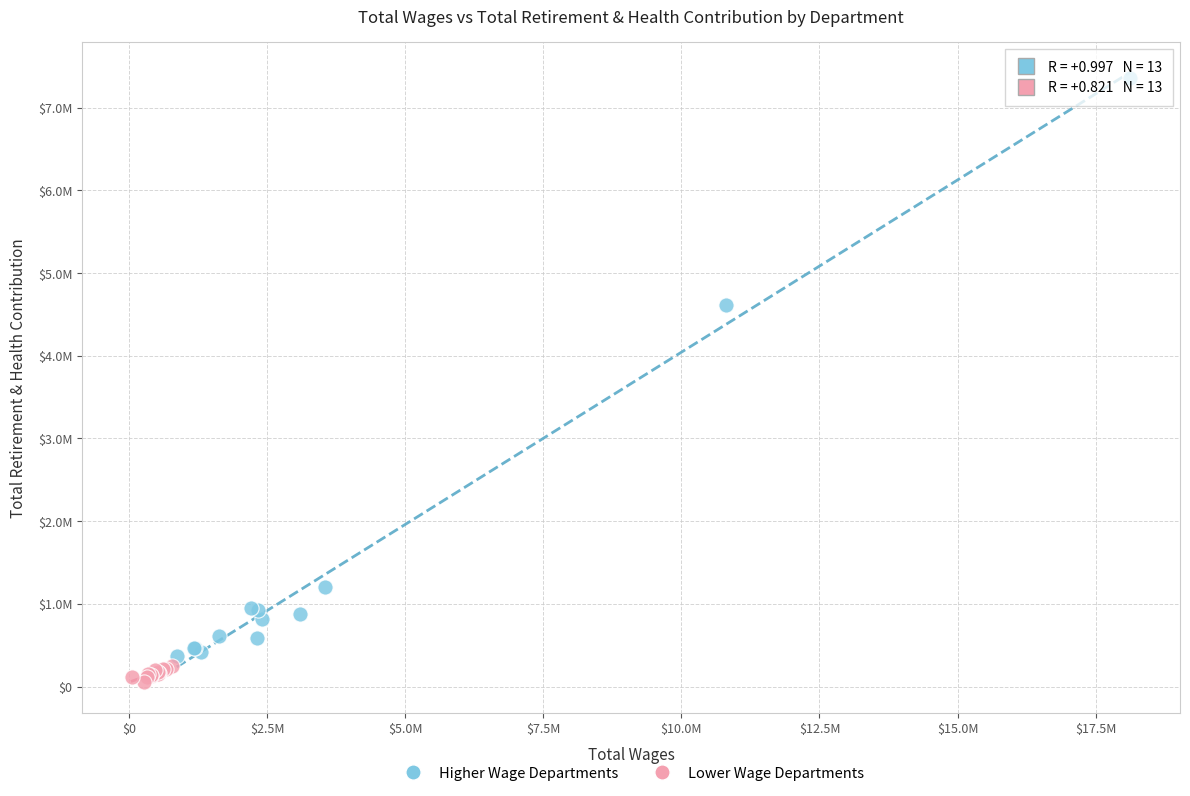

Which series has the largest Y range (max minus min)?

Higher Wage Departments